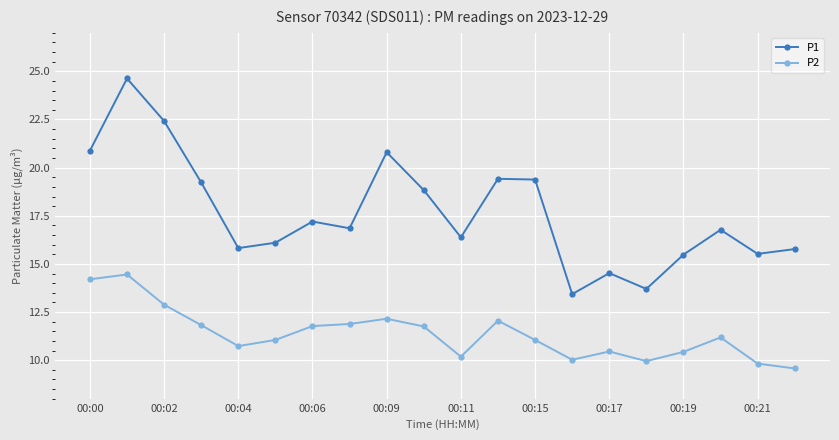

True or false: P2 and P1 cross at least once.

False